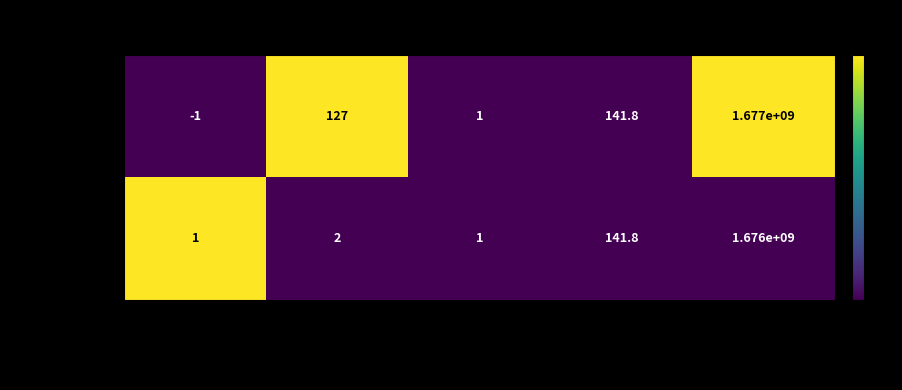

Rank the series by their maximum value, from lowest to highest.

53803a11..., 7e2128aa...